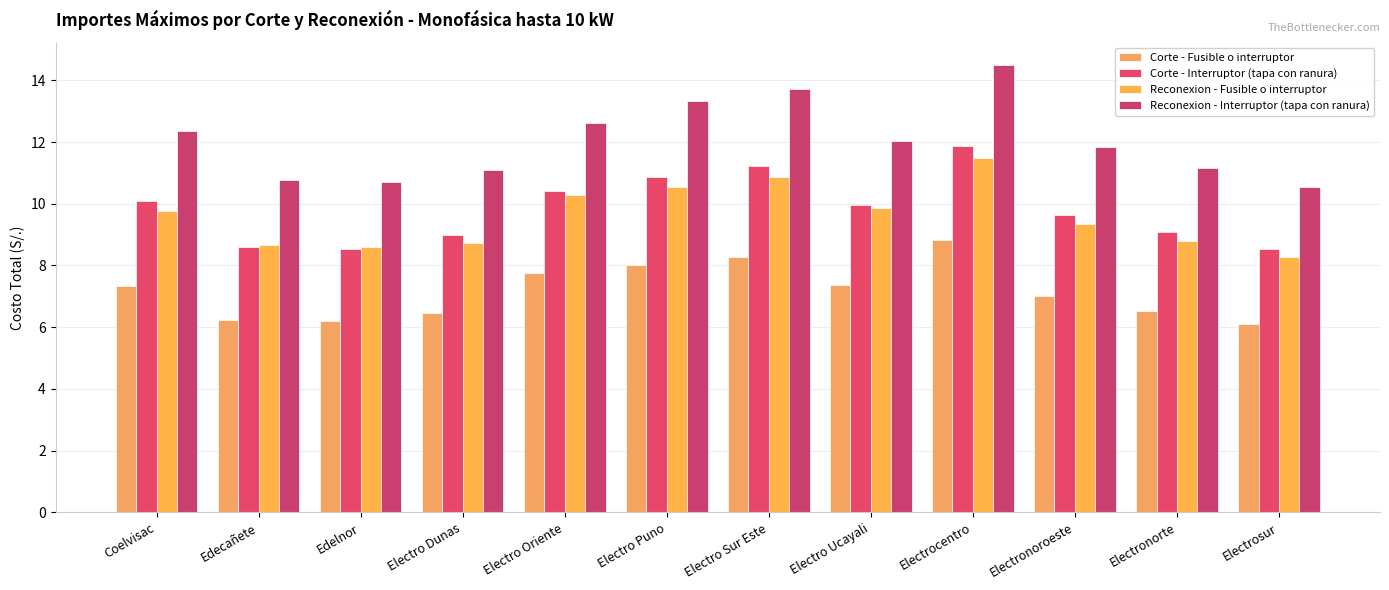

What is the value of the Reconexion - Interruptor (tapa con ranura) bar at the 1st from the left?

12.4